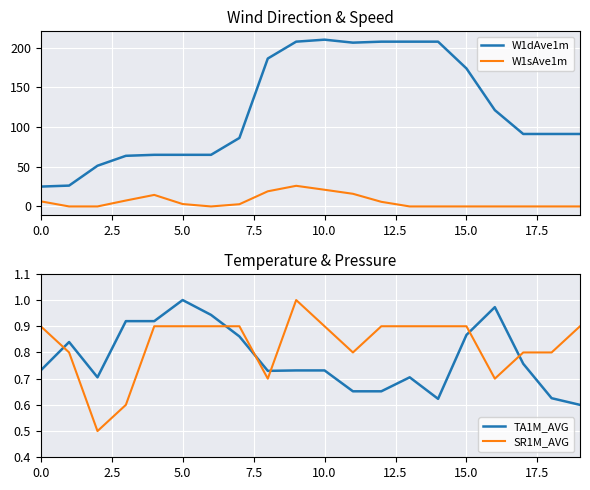

At which label does TA1M_AVG reach its peak?

5.0